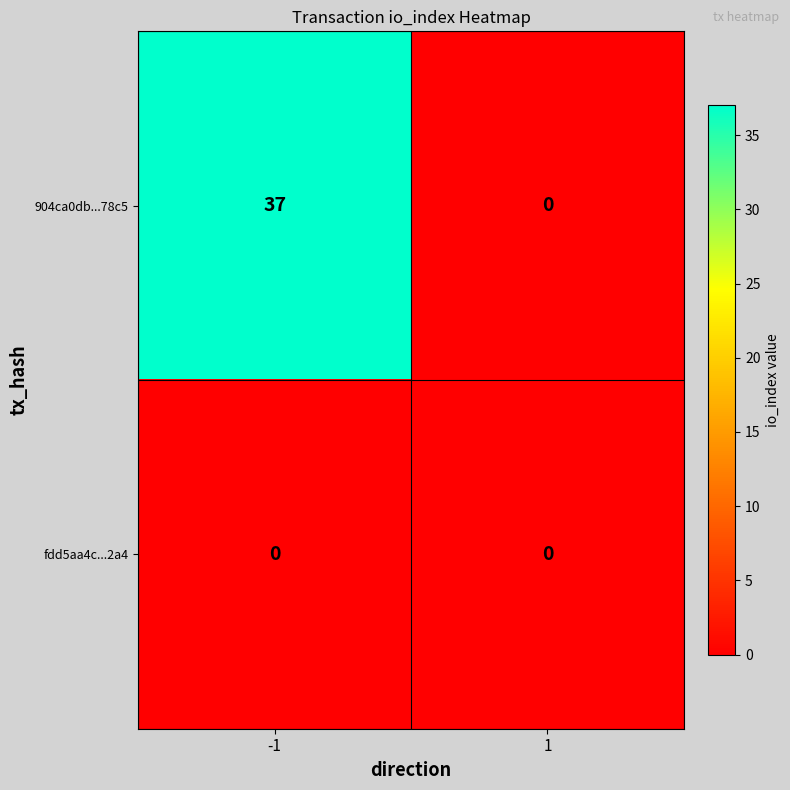

Reading left to right, what are all the values shown in this chart?

904ca0db...78c5: 37	0
fdd5aa4c...2a4: 0	0